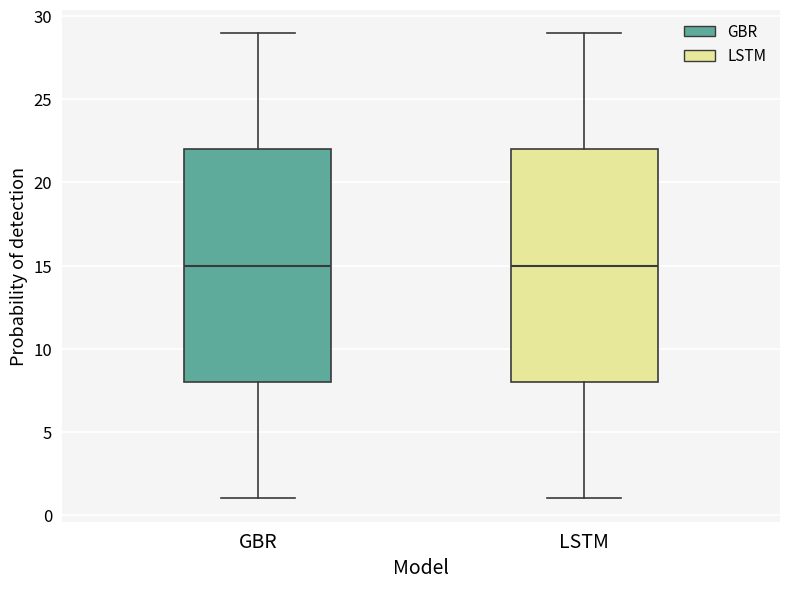

Reading left to right, read every box against the y-axis: the position of its median line, the range the box covers, and the ends of its whiskers. The values are not printed on the chart, so give them approximately, as read against the axis.

GBR: median 15, box 8 to 22, whiskers 1 to 29
LSTM: median 15, box 8 to 22, whiskers 1 to 29